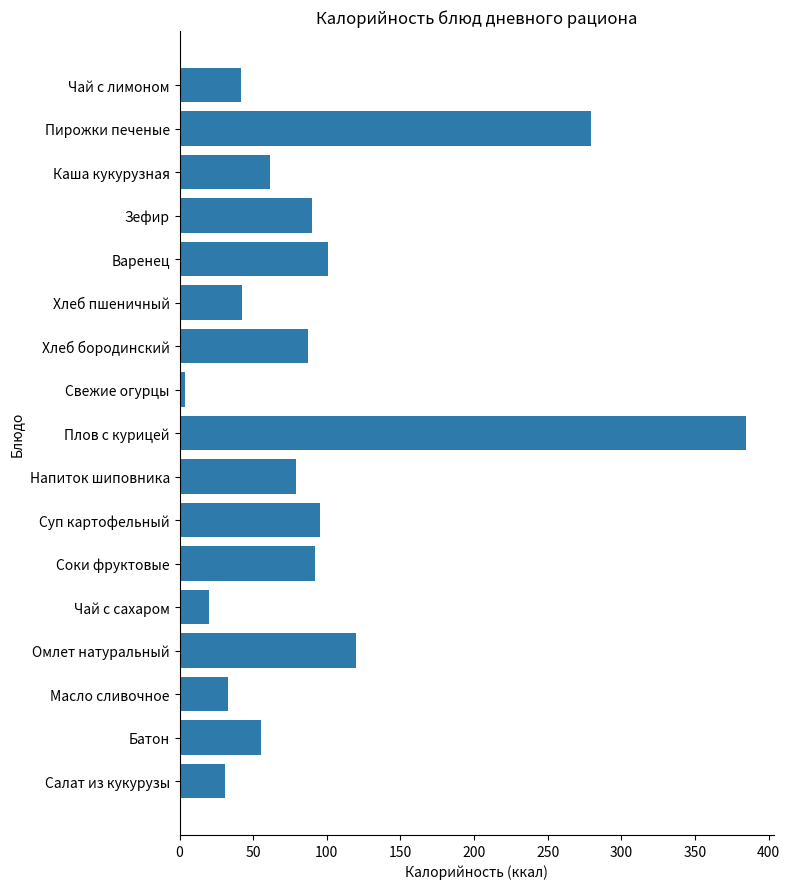

What is the sum of all values?

1617.1